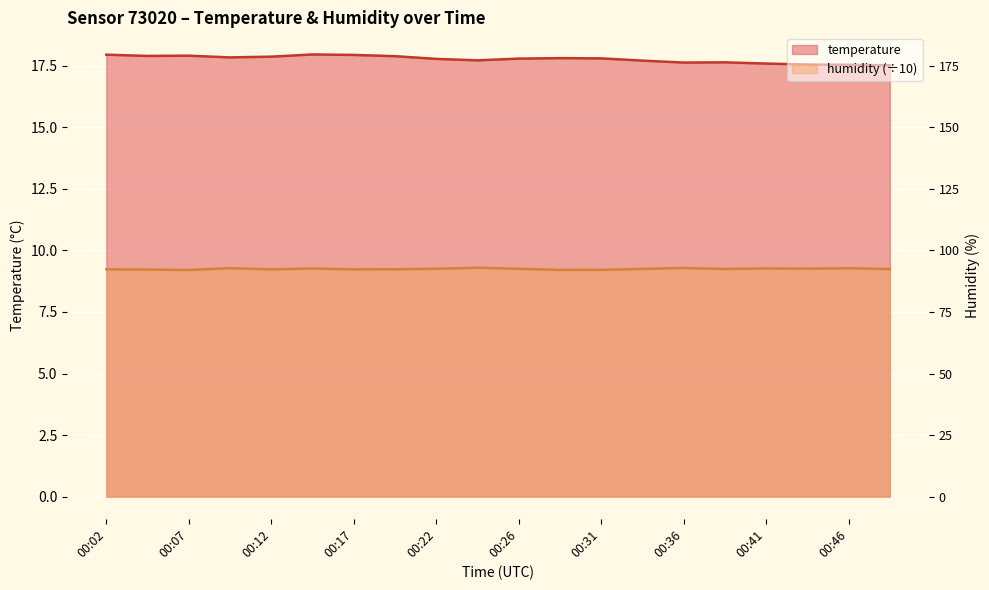

Which series has the largest range (max minus min)?

temperature